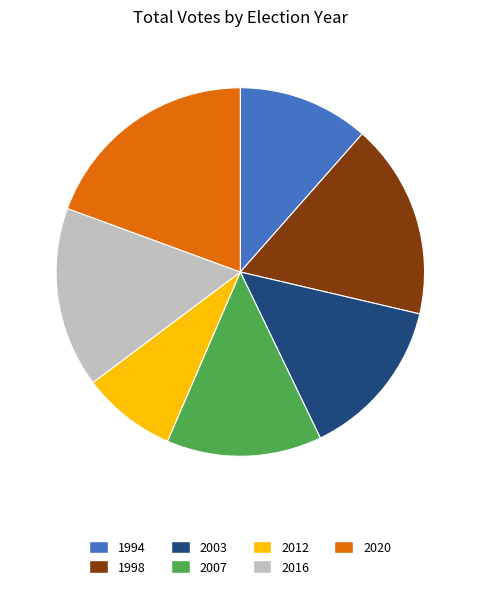

Is it true that 1998 is 4% of the pie?

False